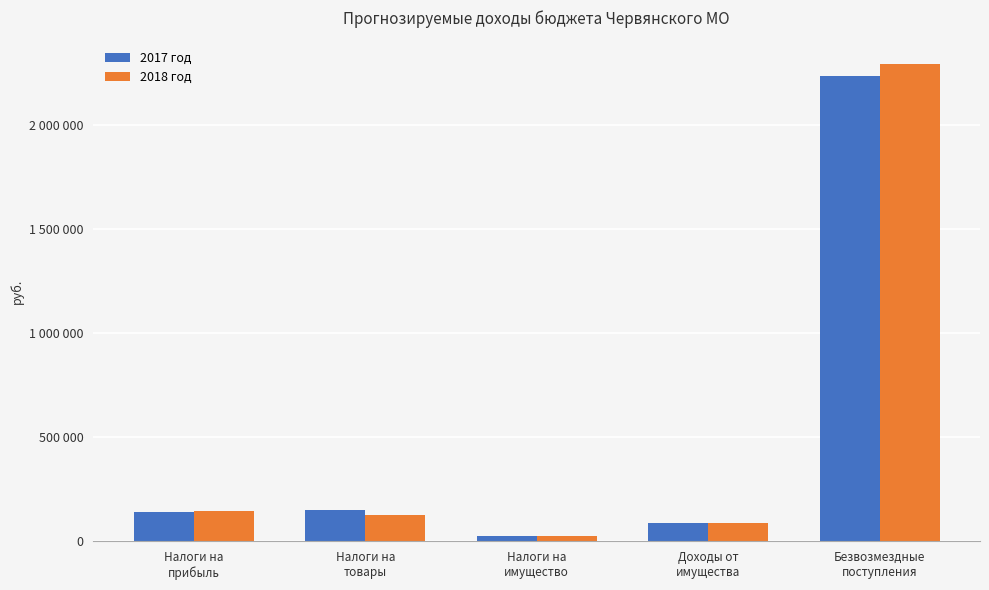

Rank the series by their maximum value, from highest to lowest.

2018 год, 2017 год